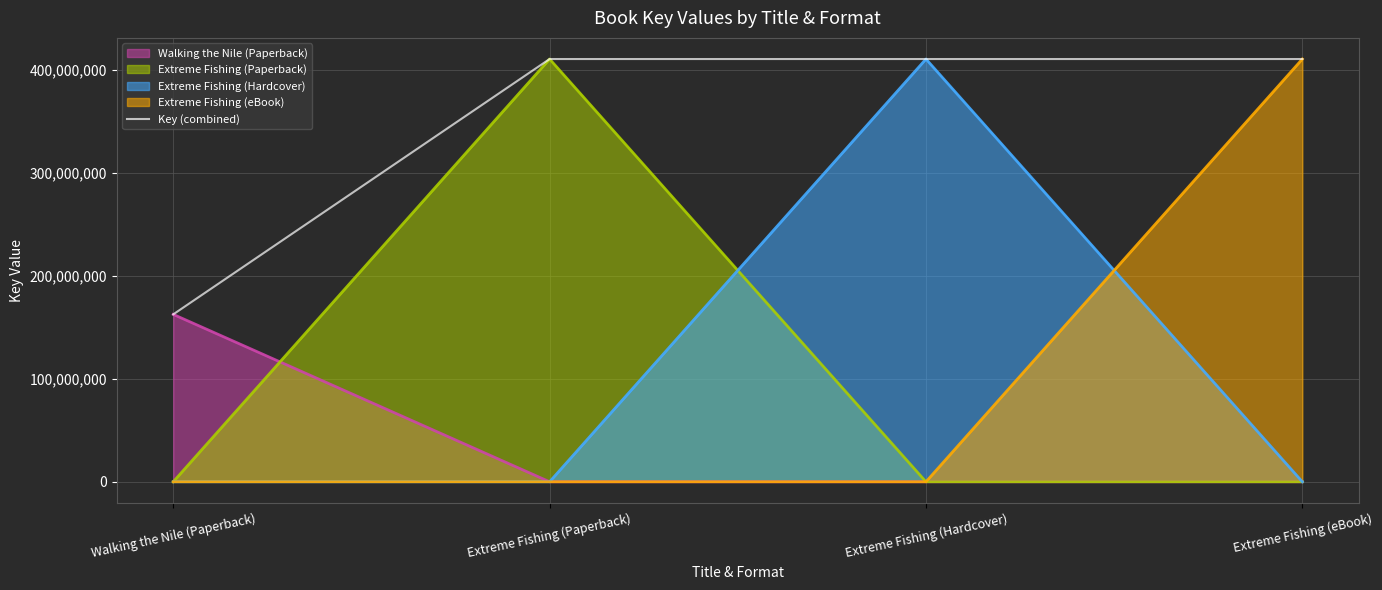

What position from the left is Extreme Fishing (Hardcover)?

3